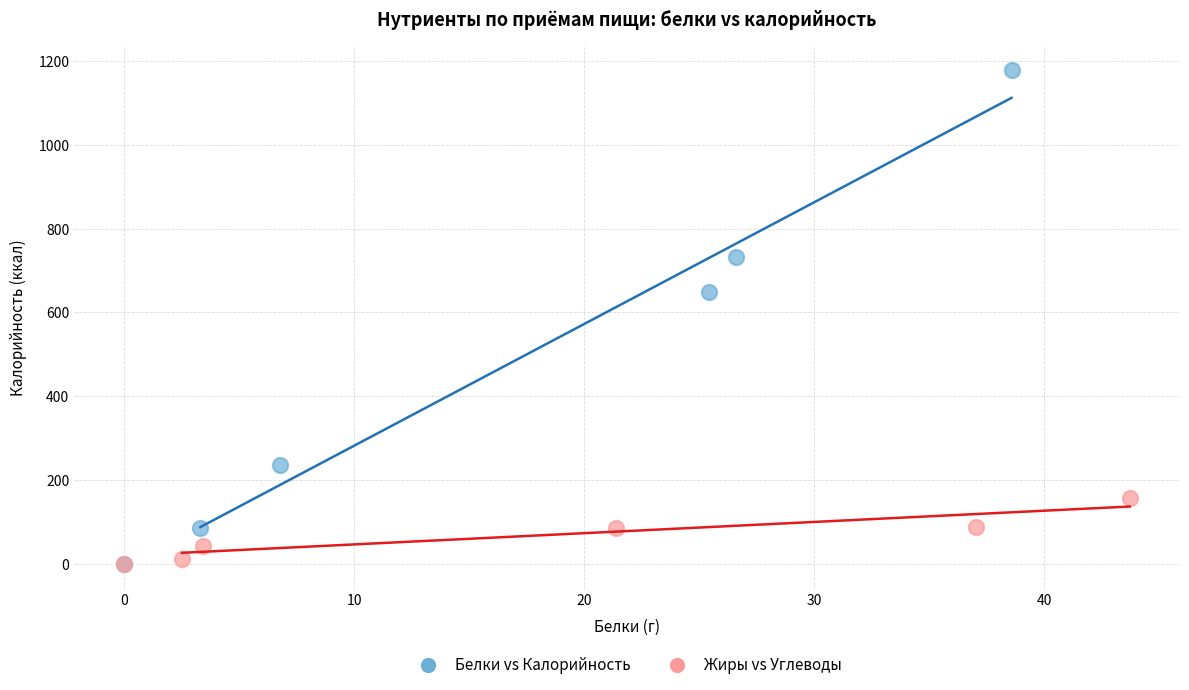

Which series reaches the maximum Y coordinate?

Белки vs Калорийность